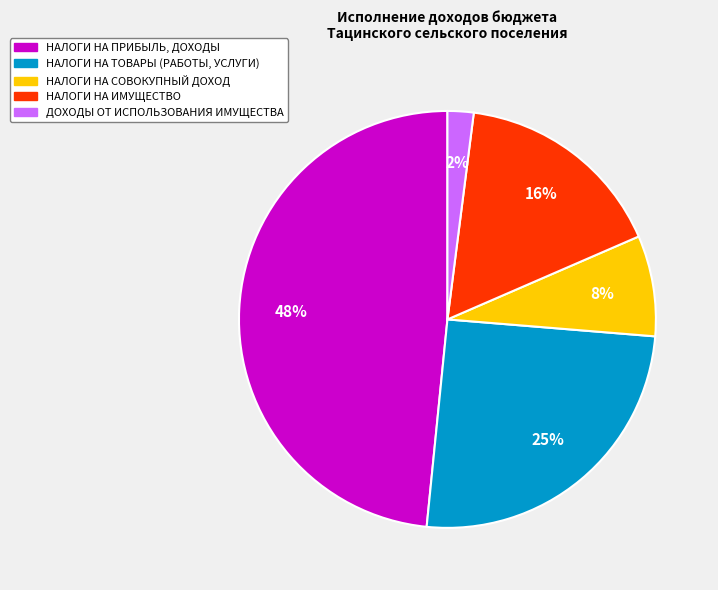

How many slices are in this pie chart?

5